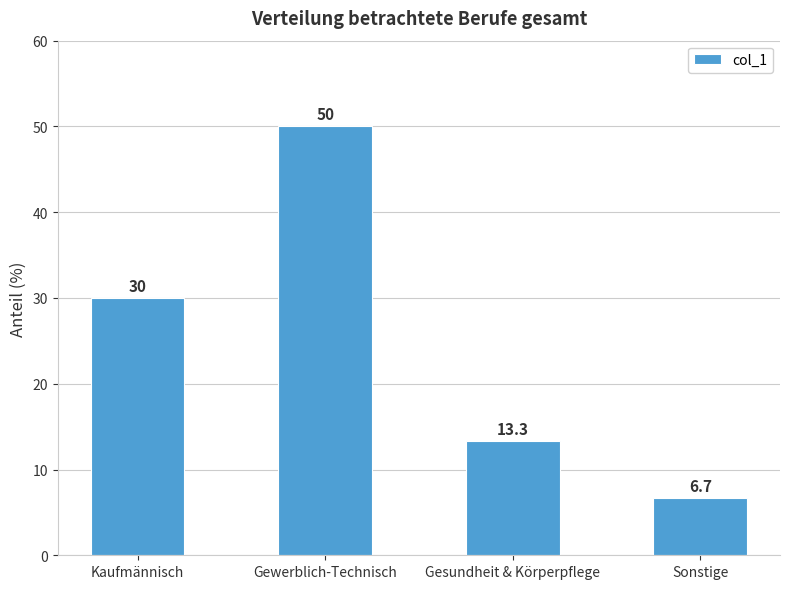

Reading left to right, list all the values displayed in this chart.

30.0	50.0	13.3	6.7